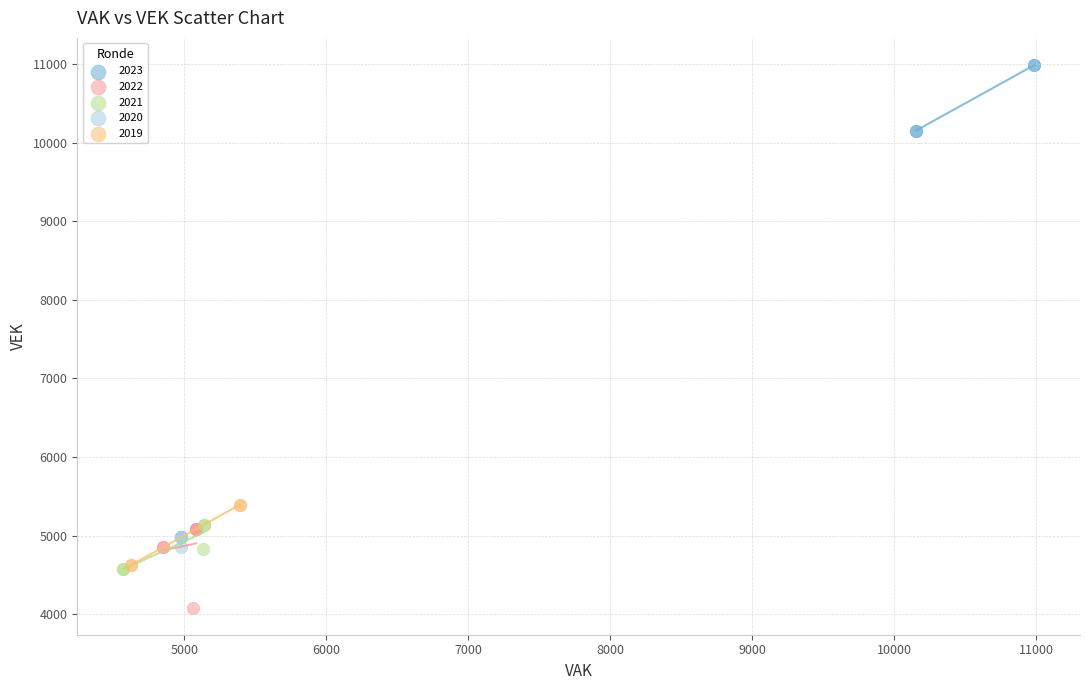

Which series reaches the maximum Y coordinate?

2023